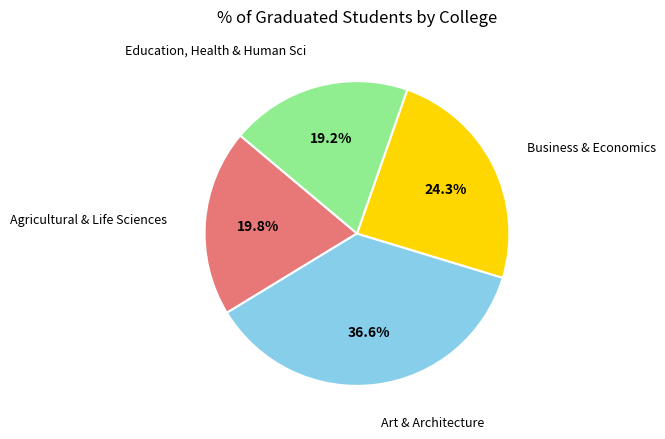

Rank the categories by value from highest to lowest.

Art & Architecture, Business & Economics, Agricultural & Life Sciences, Education, Health & Human Sci